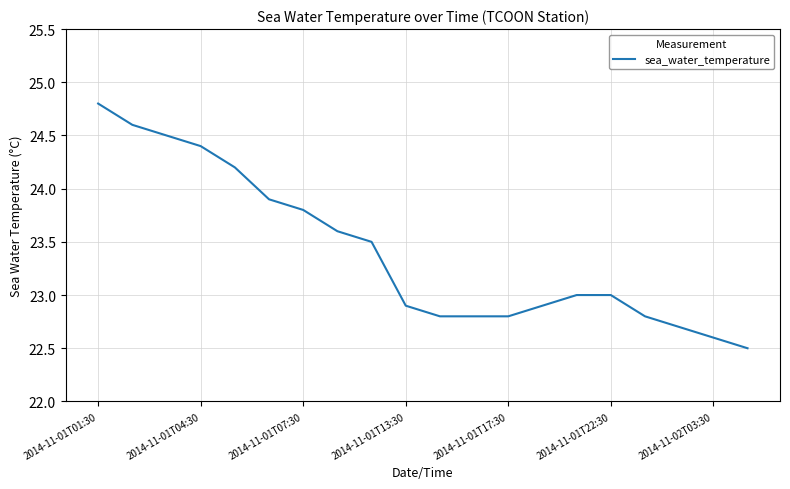

What is the smallest value displayed?

22.5